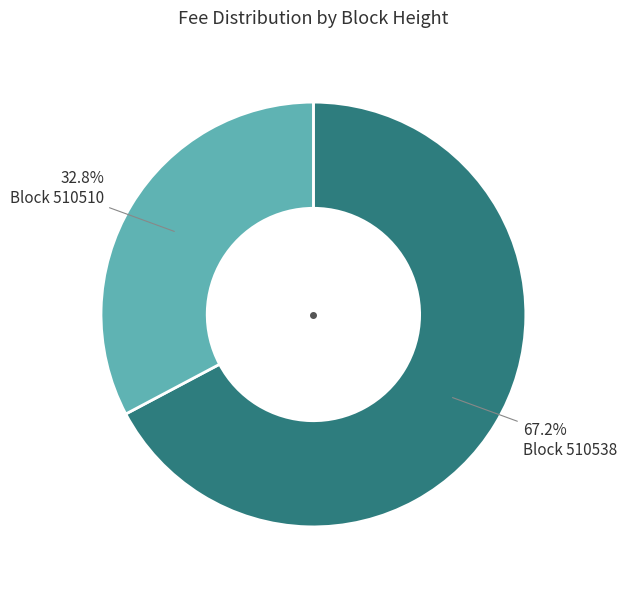

Is there a majority slice in this chart?

Yes